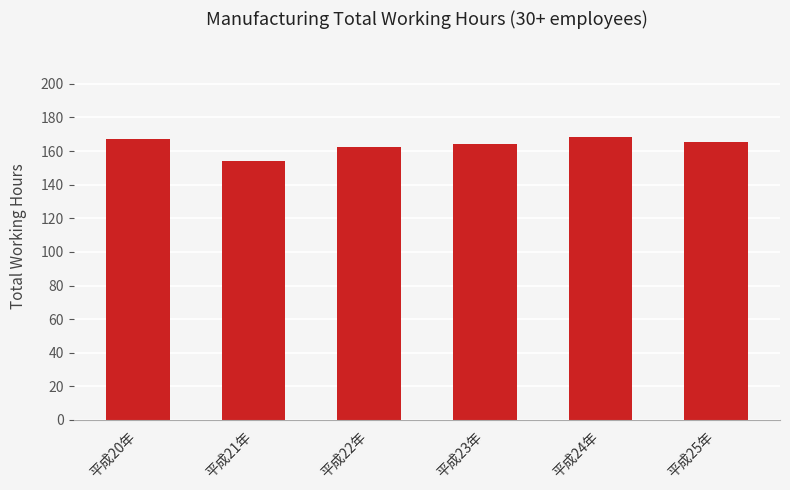

Between 平成22年 and 平成24年, which is larger?

平成24年